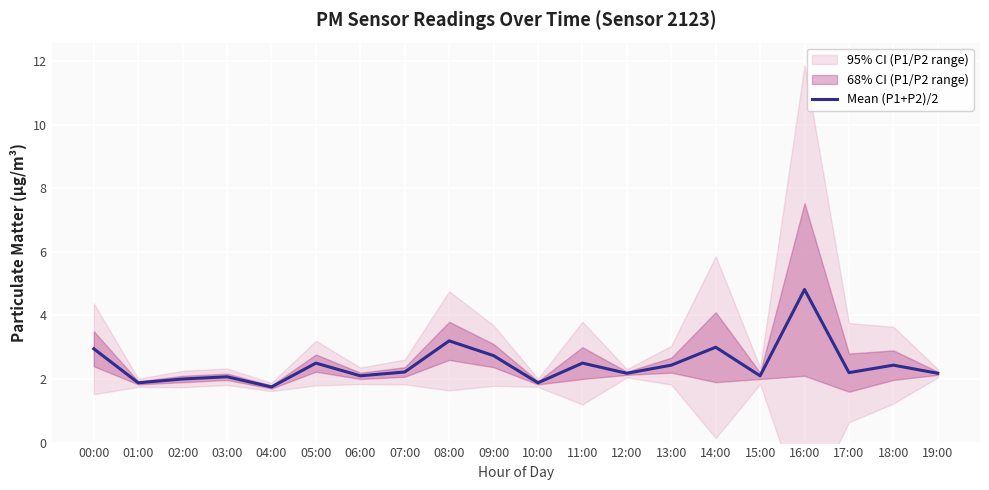

Rank the categories by value from highest to lowest.

16:00, 08:00, 14:00, 00:00, 09:00, 05:00, 11:00, 13:00, 18:00, 07:00, 17:00, 12:00, 19:00, 06:00, 15:00, 03:00, 02:00, 01:00, 10:00, 04:00